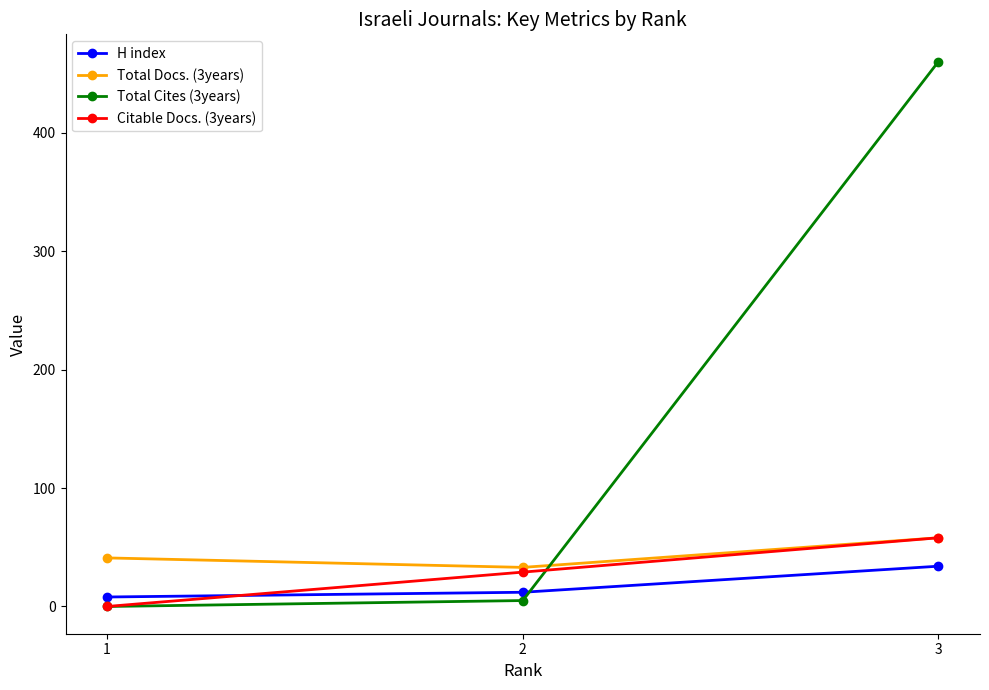

At which category is the sum across all series the highest?

3